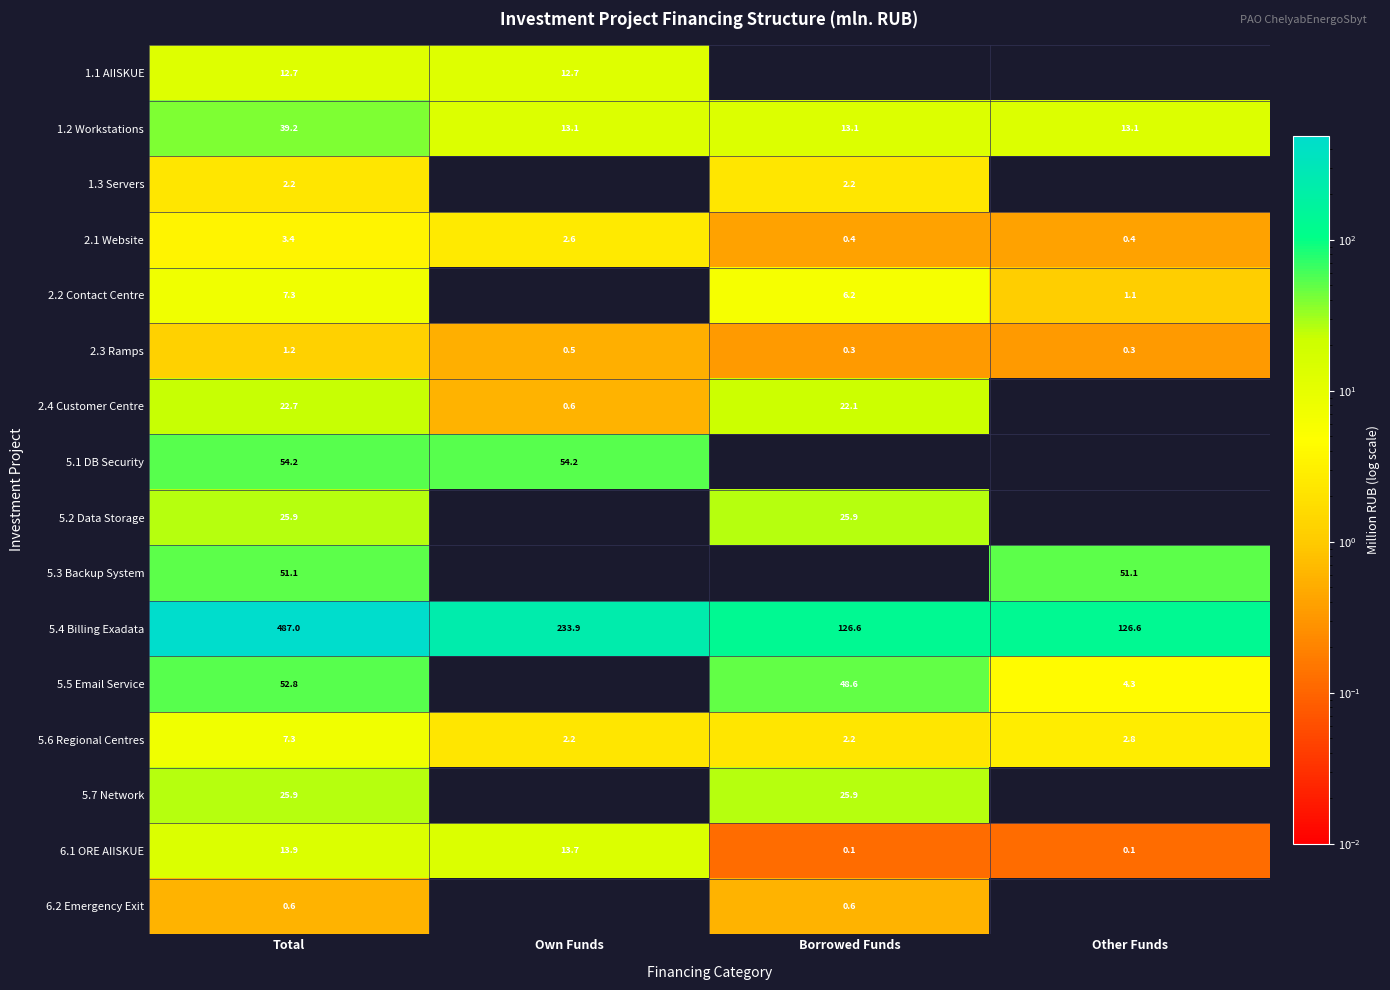

How many data points in 2.1 Website are less than 2?

2